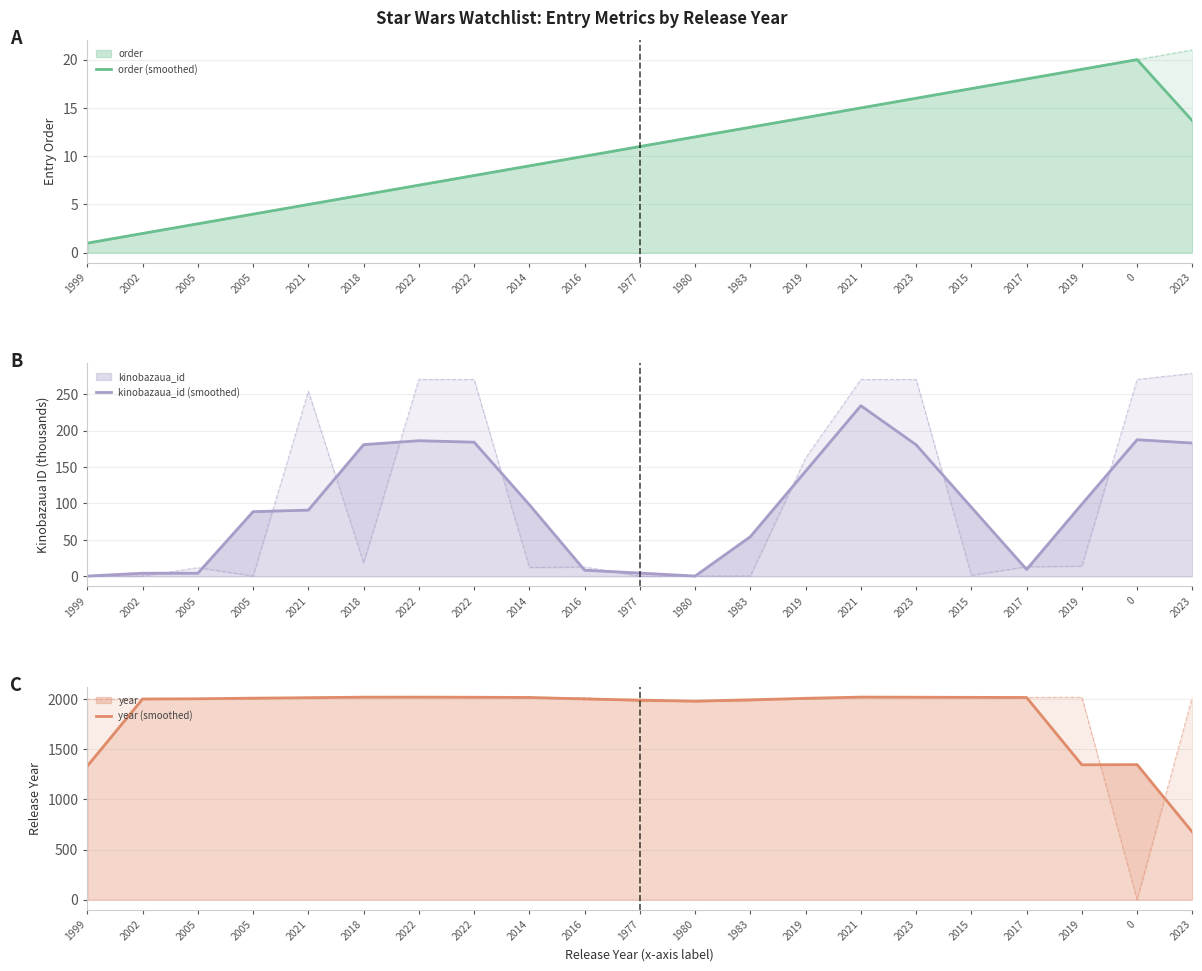

What is the value of the kinobazaua_id (smoothed) point at the 3rd from the left?

4.1